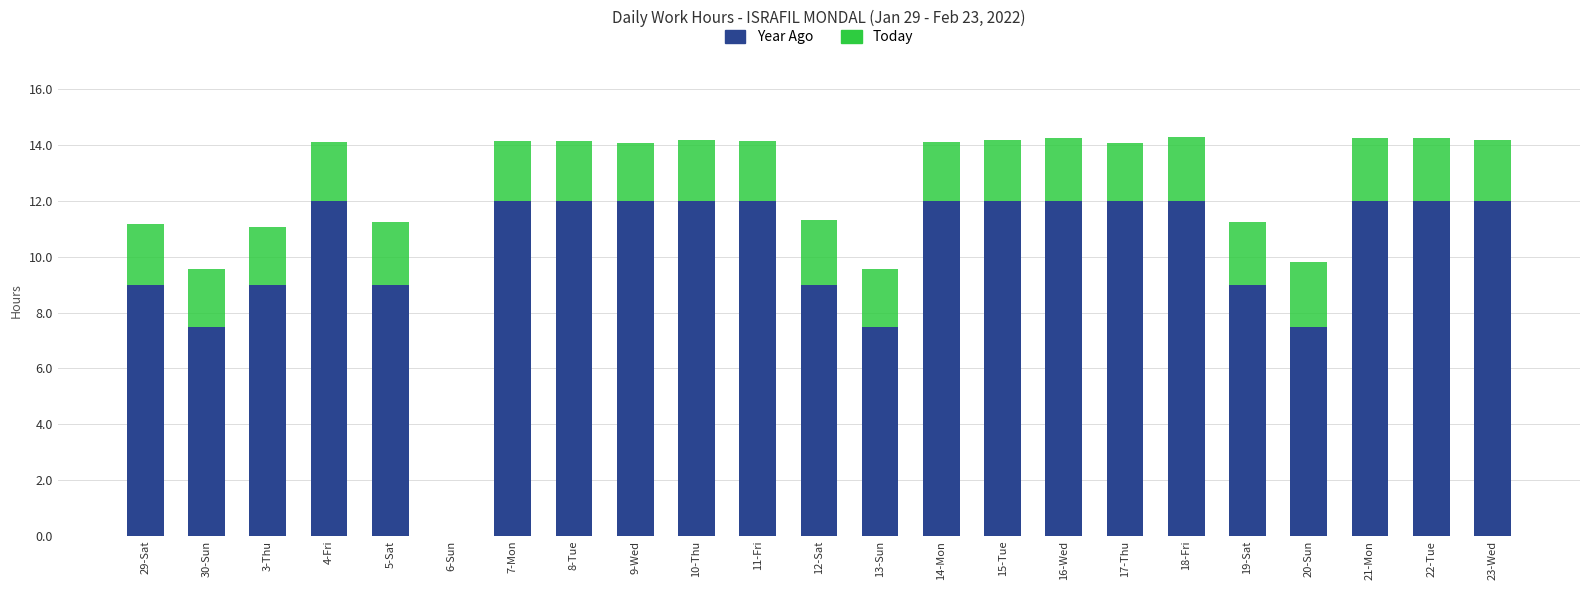

Which has a higher value, 21-Mon or 8-Tue?

21-Mon